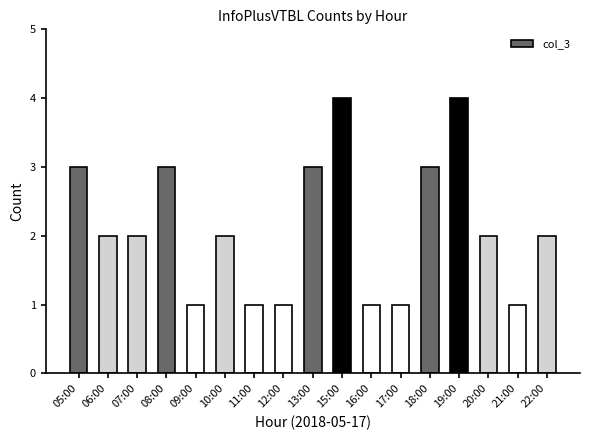

Where does the data first go above 2?

05:00